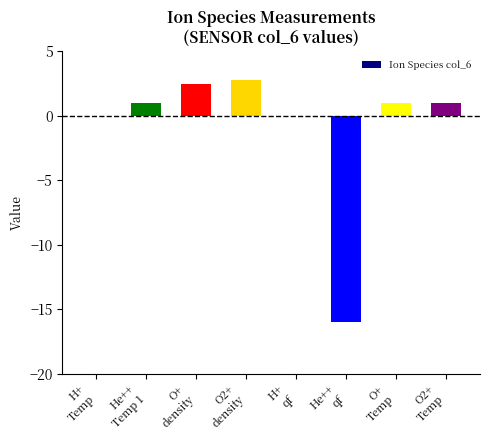

Between O2+
density and O+
density, which is larger?

O2+
density